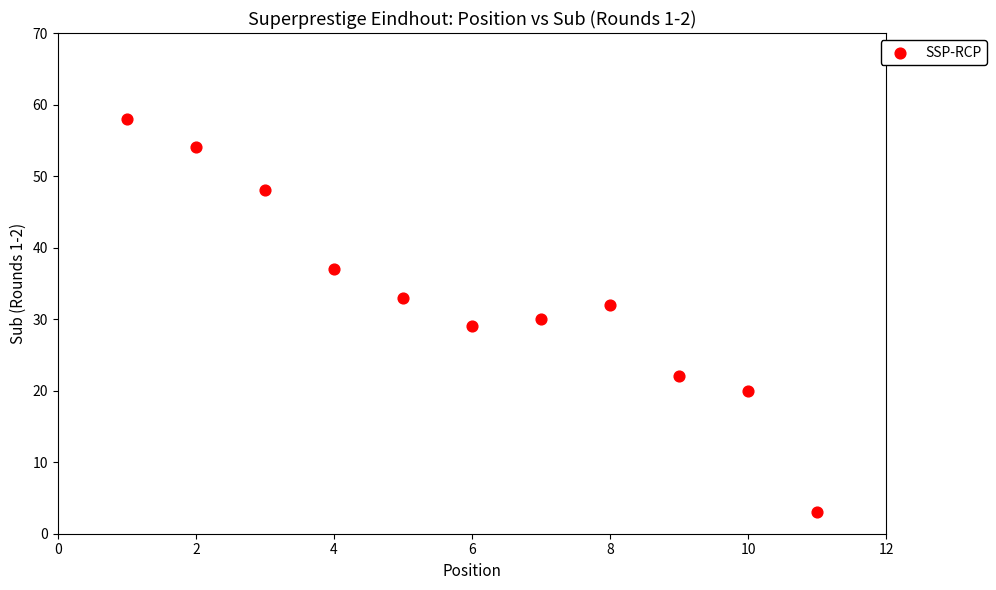

What is the range of Y values (max minus min)?

55